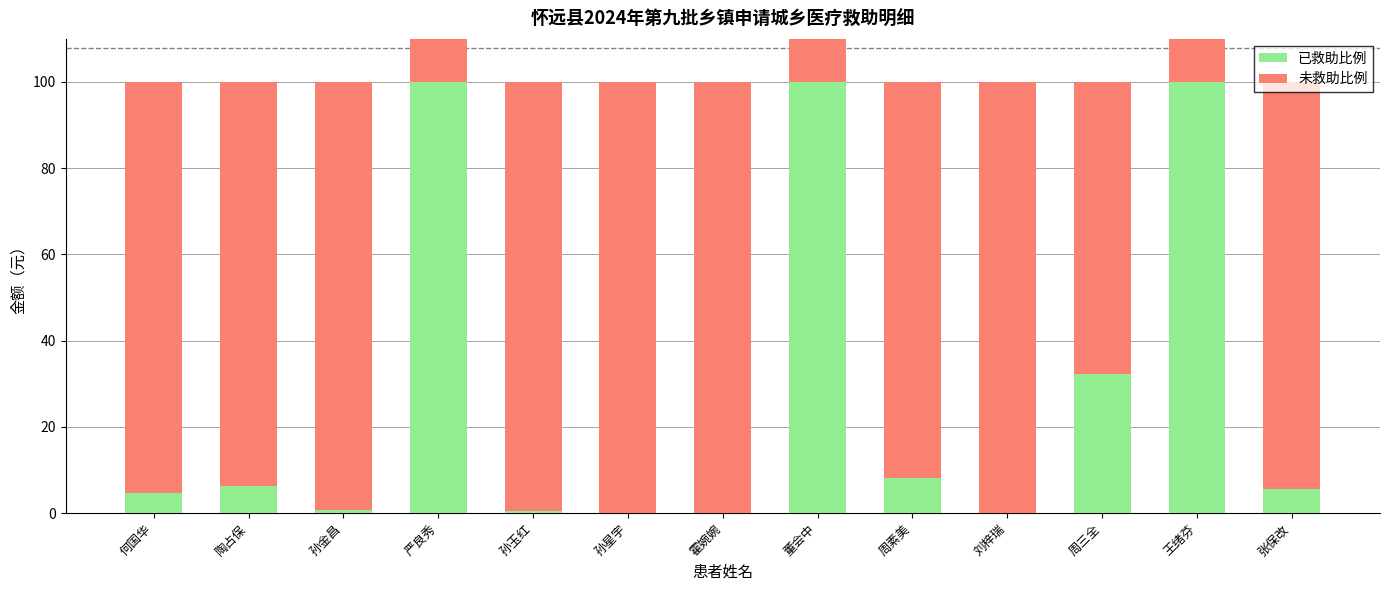

How many values in the 已救助比例 series are below 5?

6